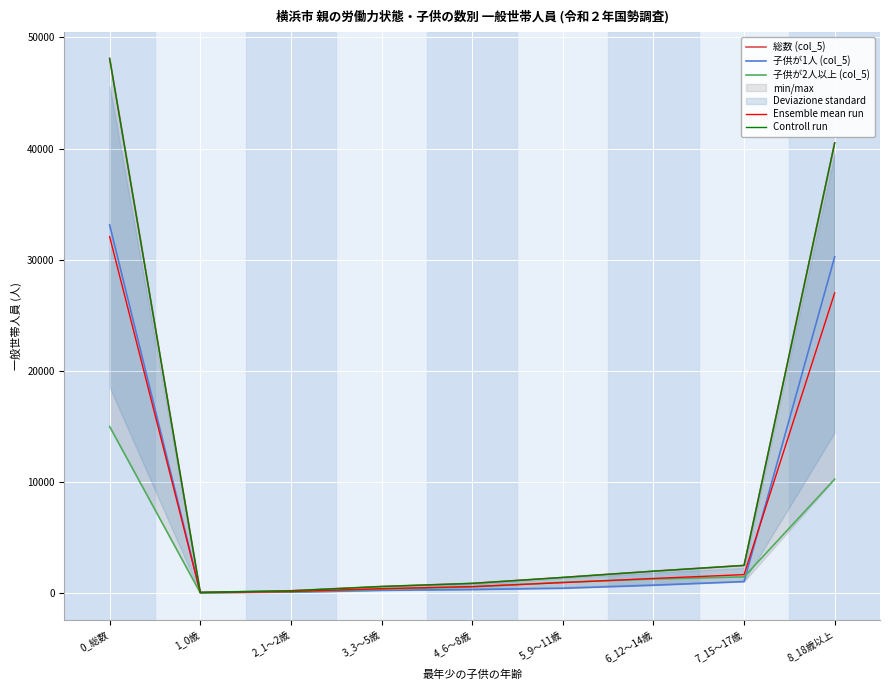

Rank the series by their maximum value, from lowest to highest.

子供が2人以上 (col_5), Ensemble mean run, 子供が1人 (col_5), 総数 (col_5), Controll run